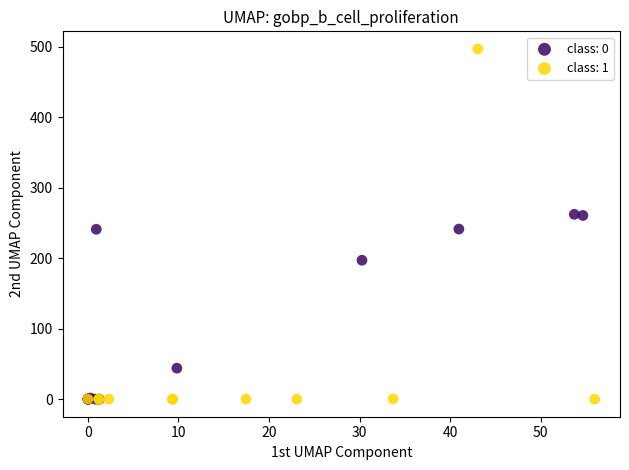

Which series reaches the maximum Y coordinate?

class: 1